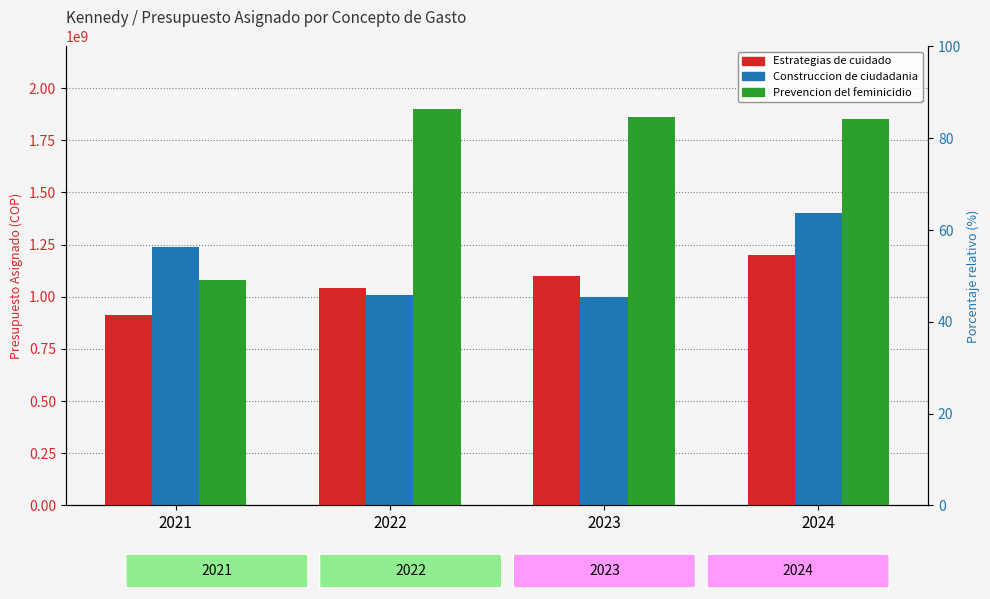

True or false: Construccion de ciudadania has a value of 1400000000 at 2024.

True